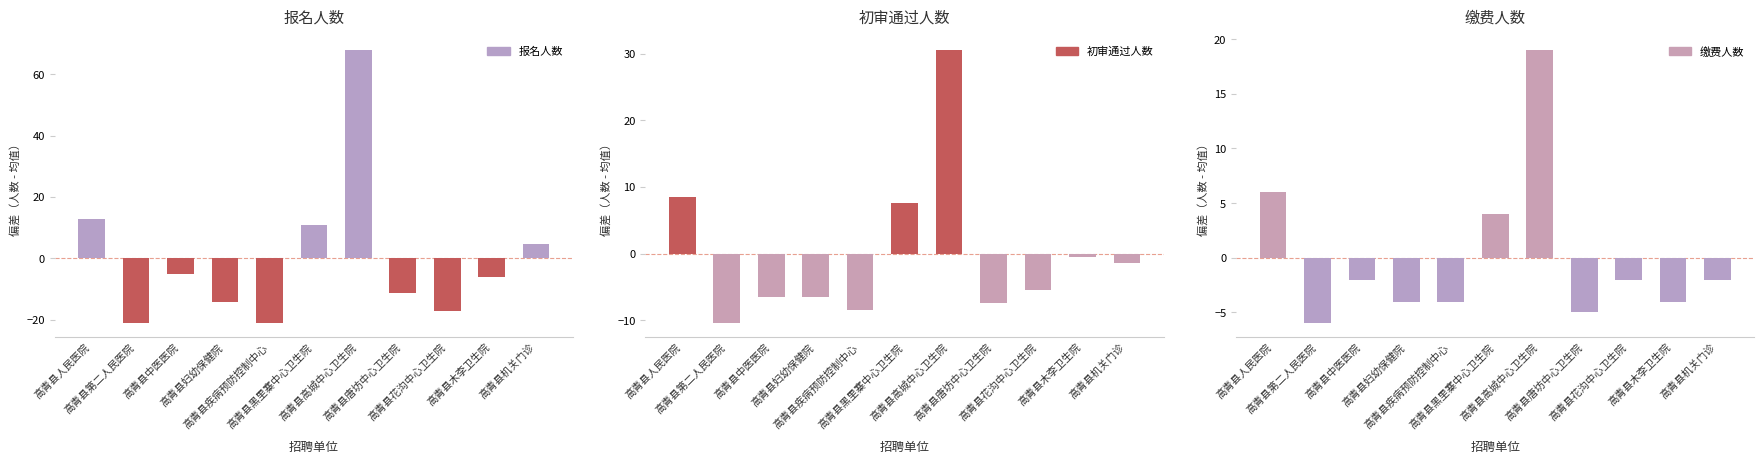

Which has a higher value, 高青县疾病预防控制中心 or 高青县木李卫生院?

高青县木李卫生院